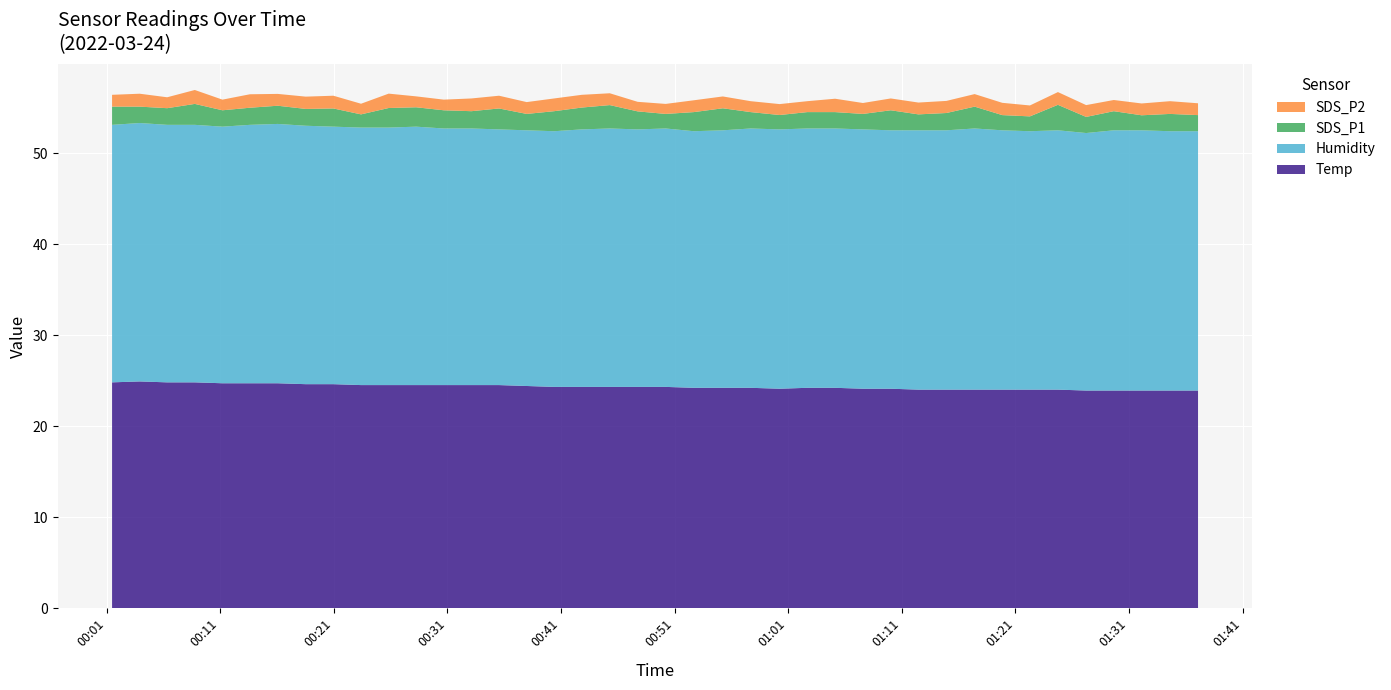

Reading left to right, extract all data points from this chart.

Temp: 24.8	24.9	24.8	24.8	24.7	24.7	24.7	24.6	24.6	24.5	24.5	24.5	24.5	24.5	24.5	24.4	24.3	24.3	24.3	24.3	24.3	24.2	24.2	24.2	24.1	24.2	24.2	24.1	24.1	24.0	24.0	24.0	24.0	24.0	24.0	23.9	23.9	23.9	23.9	23.9
Humidity: 28.3	28.4	28.3	28.3	28.2	28.4	28.5	28.4	28.3	28.3	28.3	28.4	28.2	28.2	28.1	28.1	28.1	28.3	28.4	28.3	28.4	28.2	28.3	28.5	28.5	28.5	28.5	28.5	28.4	28.5	28.5	28.7	28.5	28.4	28.5	28.3	28.6	28.6	28.5	28.5
SDS_P1: 2.0	1.8	1.8	2.3	1.8	1.9	2.0	1.9	2.0	1.4	2.1	2.1	2.0	1.9	2.3	1.8	2.2	2.4	2.6	2.0	1.6	2.1	2.4	1.8	1.6	1.8	1.8	1.7	2.2	1.8	1.9	2.4	1.7	1.6	2.8	1.8	2.1	1.6	1.9	1.8
SDS_P2: 1.3	1.4	1.2	1.5	1.2	1.5	1.3	1.4	1.4	1.2	1.6	1.2	1.2	1.4	1.4	1.3	1.4	1.4	1.3	1.1	1.1	1.3	1.3	1.2	1.2	1.2	1.5	1.2	1.3	1.3	1.3	1.4	1.4	1.2	1.4	1.3	1.2	1.3	1.4	1.3